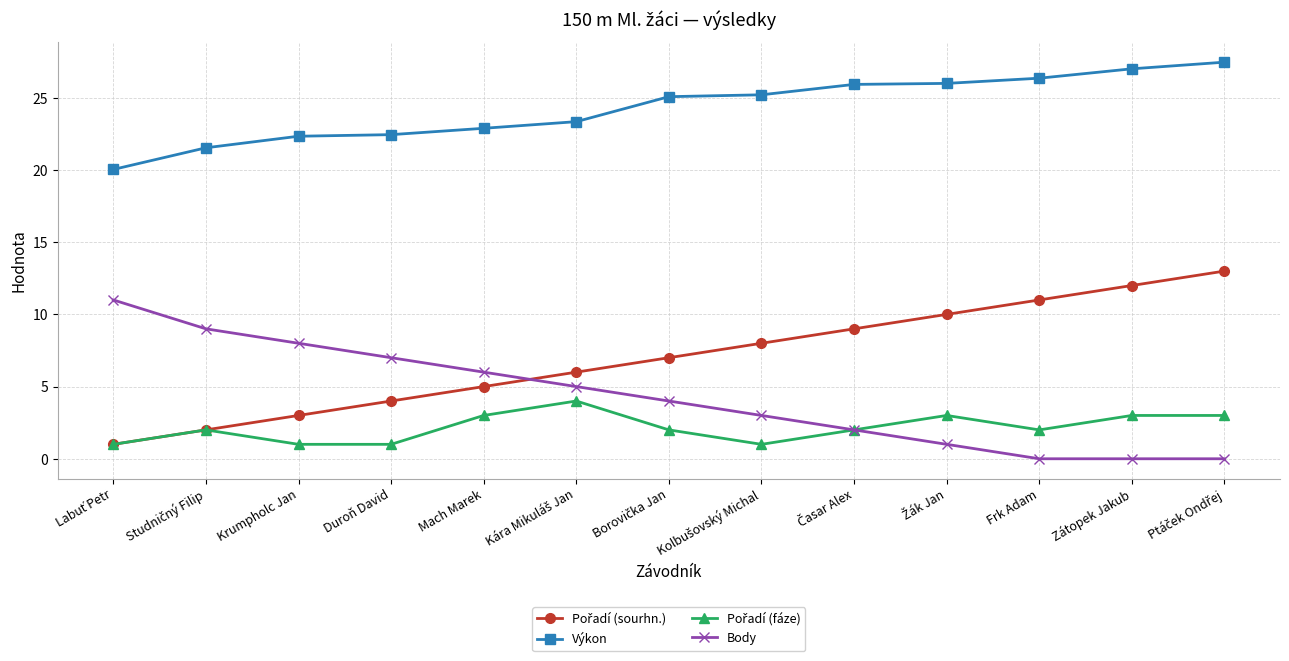

True or false: Body has more than 1 points higher than both neighbors.

False